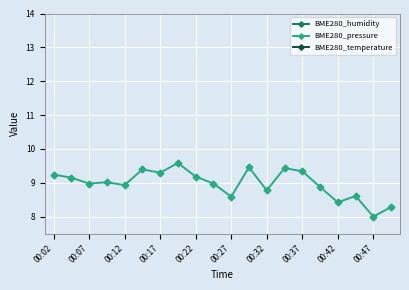

At which label is BME280_pressure closest to 8?

00:47